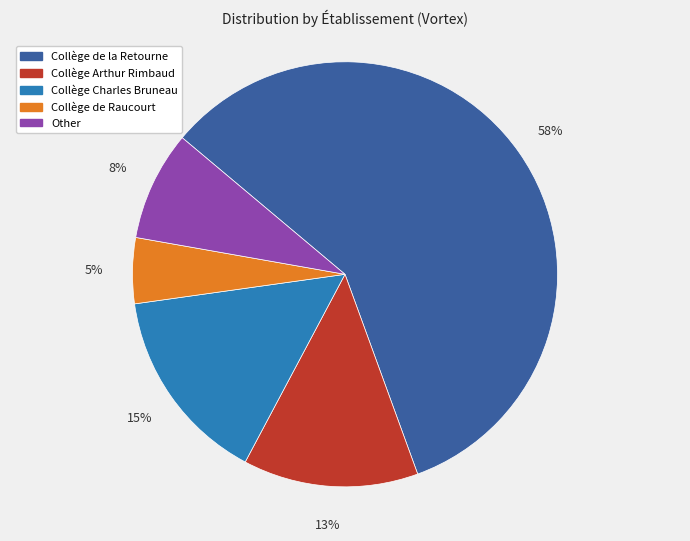

What is the majority slice?

Collège de la Retourne